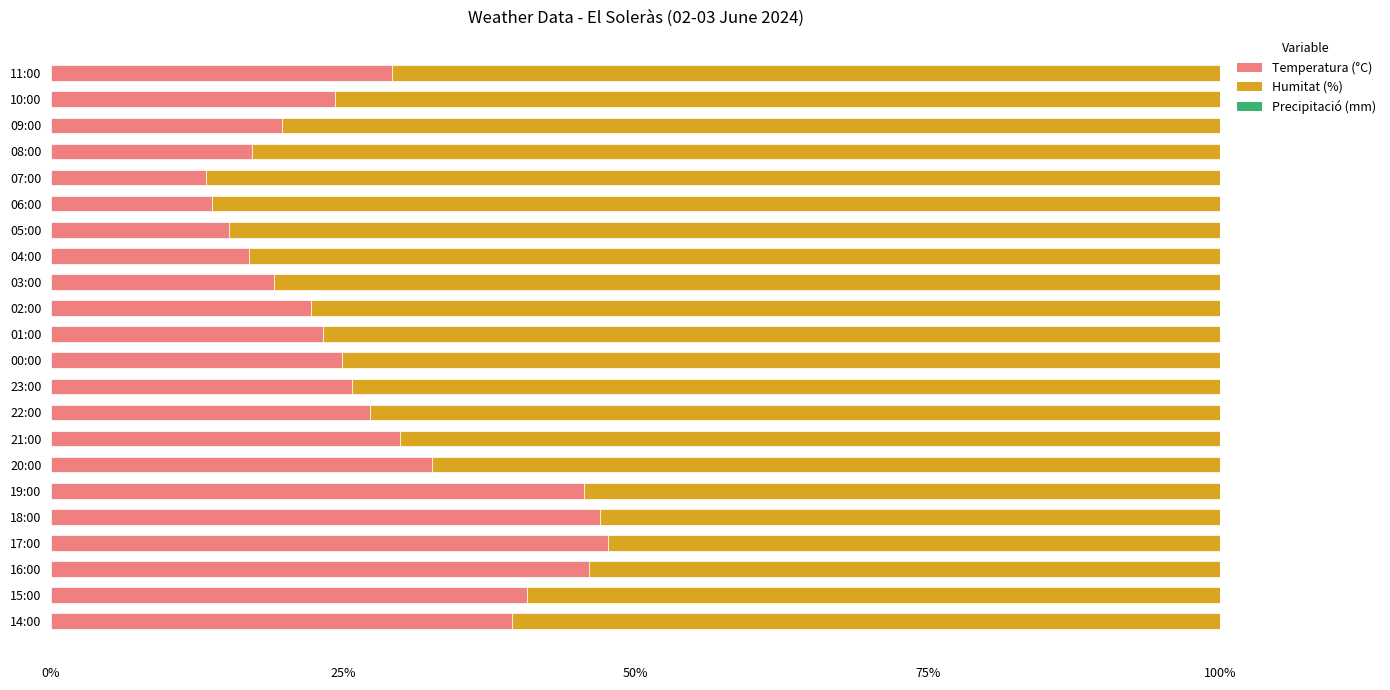

What is the sum of the Temperatura (°C) values at 21:00 and 05:00?

45.0